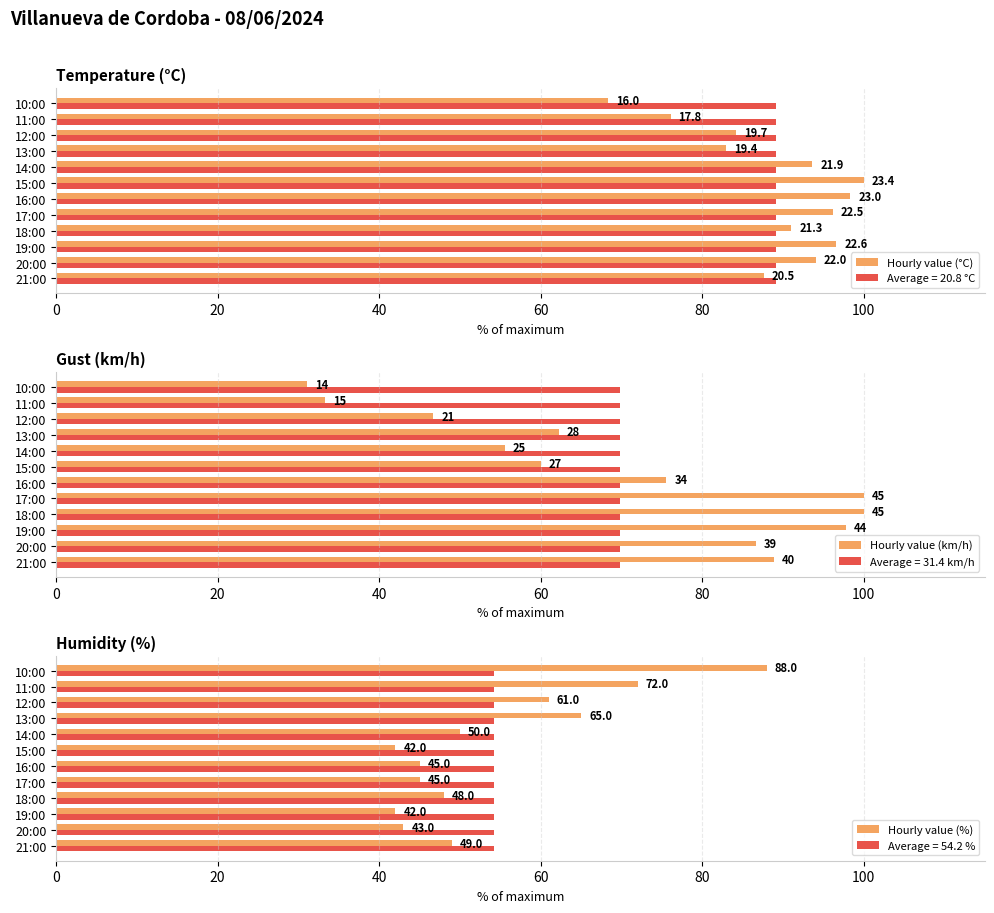

The value of Average = 54.2 % at 18:00 is 76.9. True or false?

False